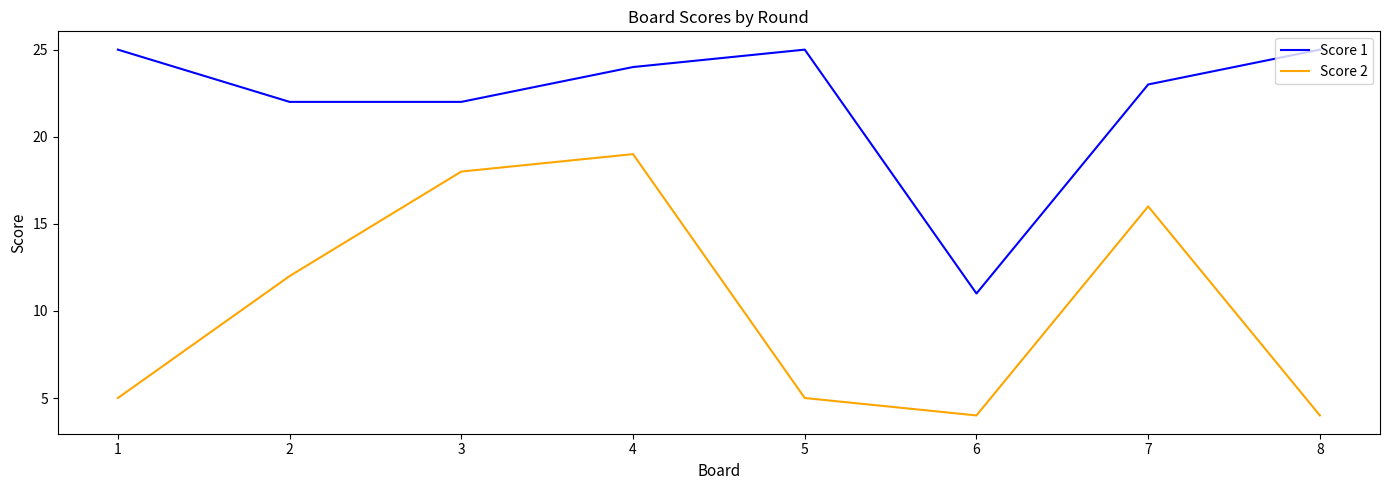

Rank the series at 7 from highest to lowest value.

Score 1, Score 2